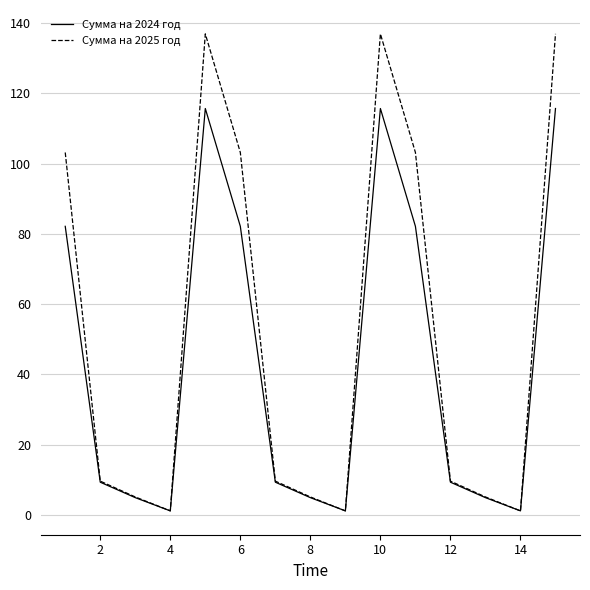

Does the chart have visible grid lines?

Yes